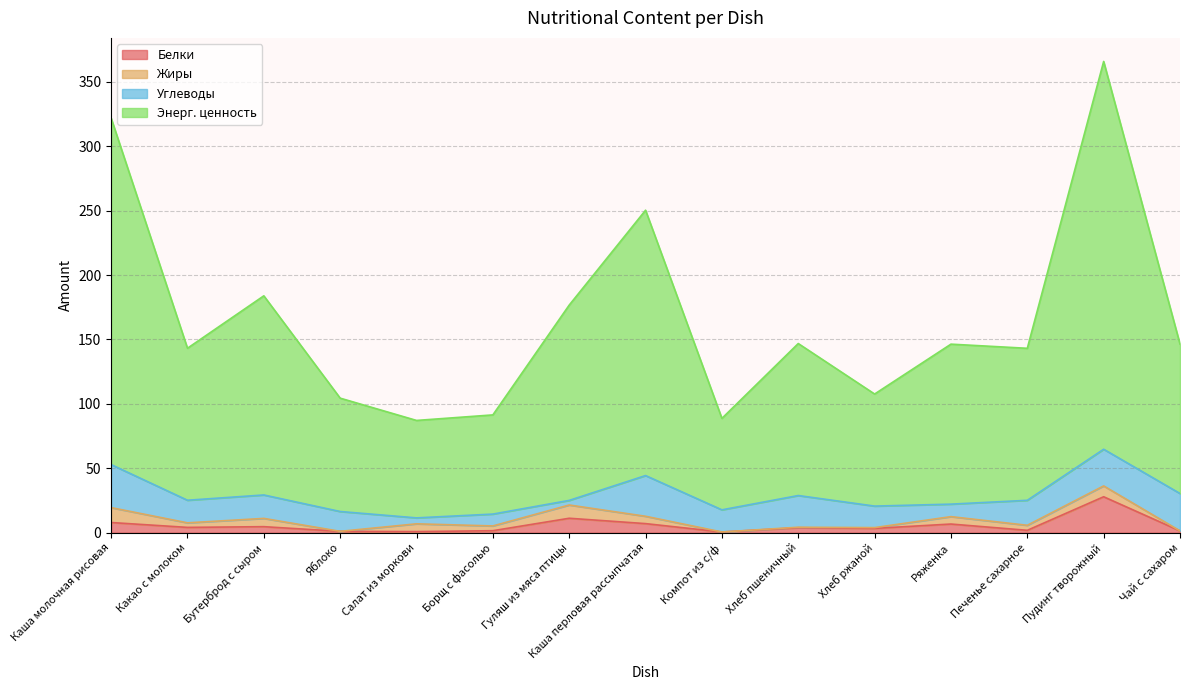

What is the difference between the highest and lowest values at Каша перловая рассыпчатая?

243.3